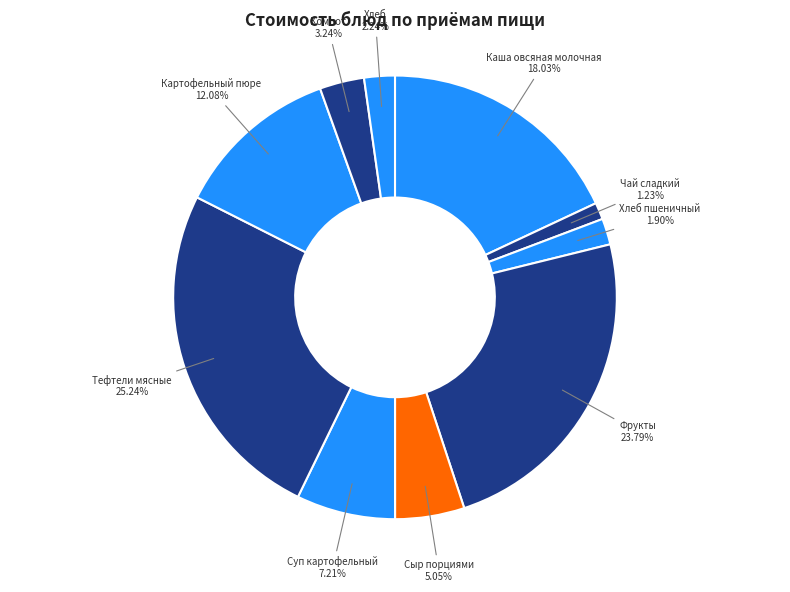

How many slices are in this pie chart?

10